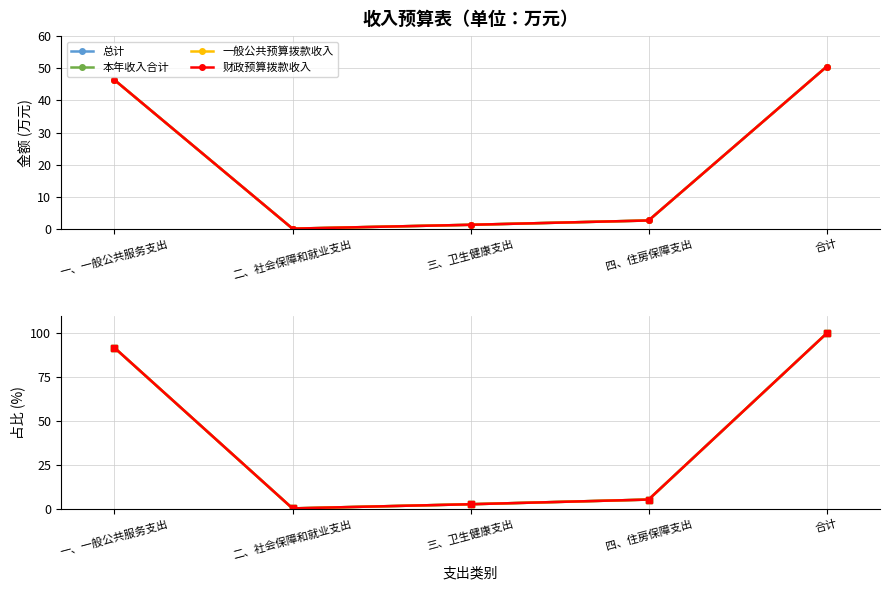

What is the sum of all 一般公共预算拨款收入 values?

200.0